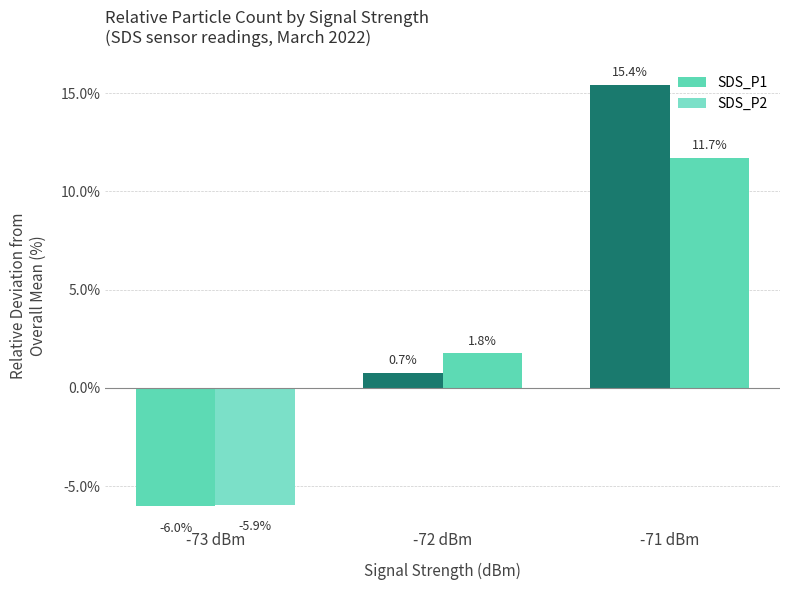

What position from the left is -71 dBm?

3